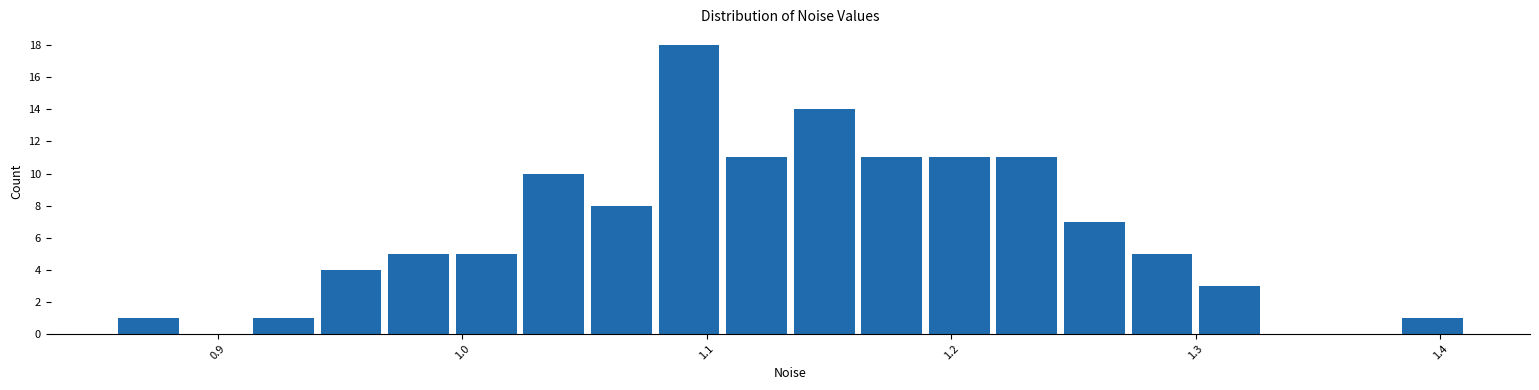

Read against the x-axis, roughly where is the centre of the tallest bar?

1.09